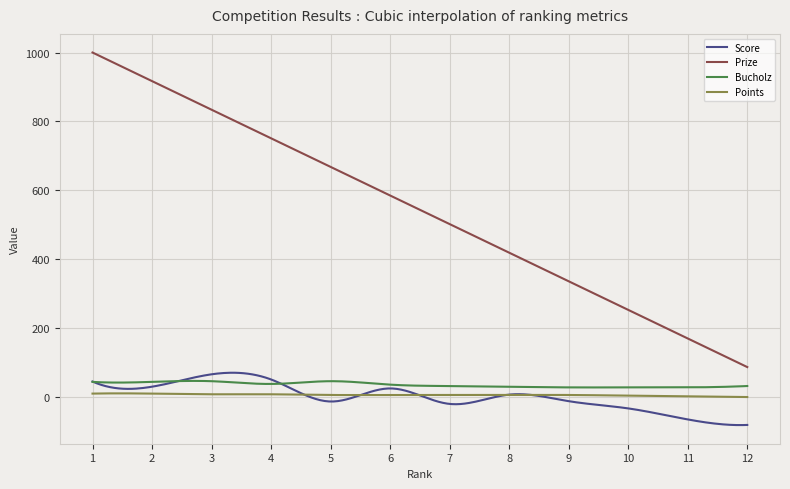

Which series has the largest total across all categories?

Prize